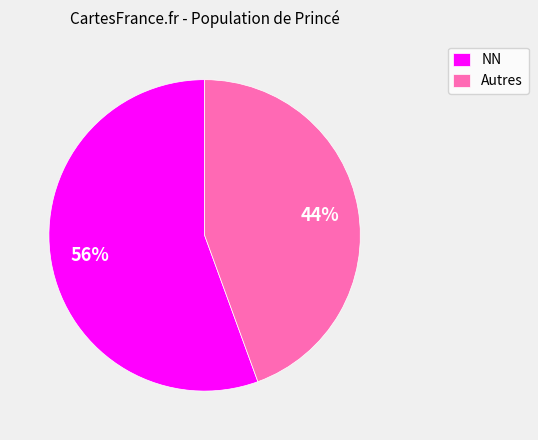

Is it true that Autres is 36% of the pie?

False